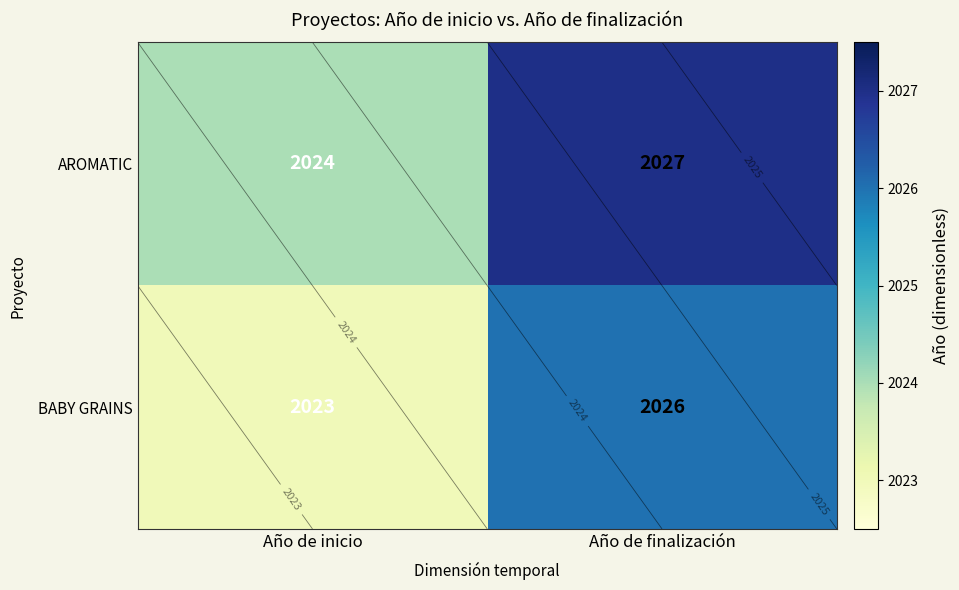

Which series has the largest total across all categories?

AROMATIC